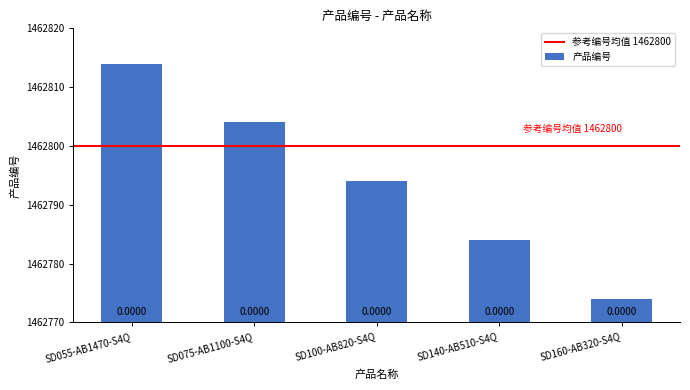

What is the average value?

1462794